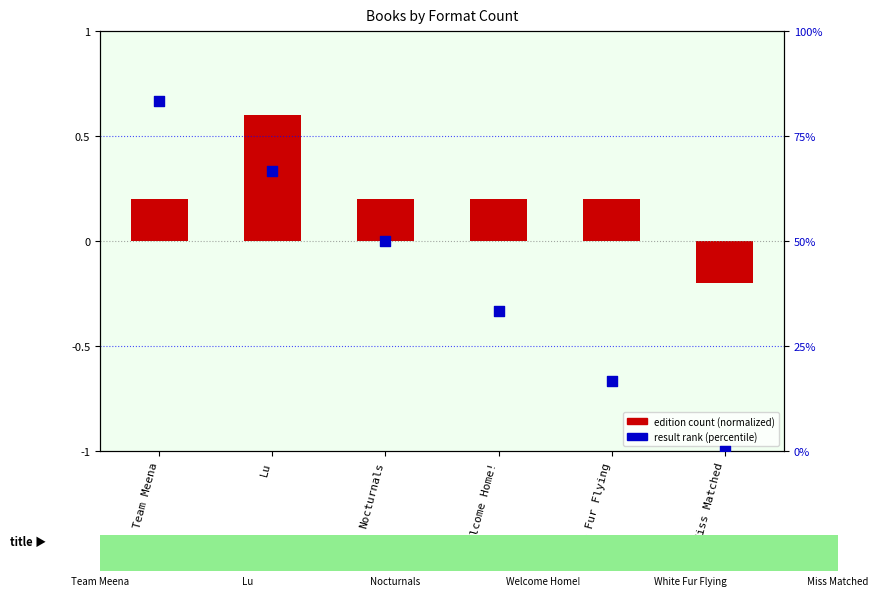

Is the value of Edition count (normalized) at Lu greater than the value of Result rank (percentile) at Miss Matched?

Yes